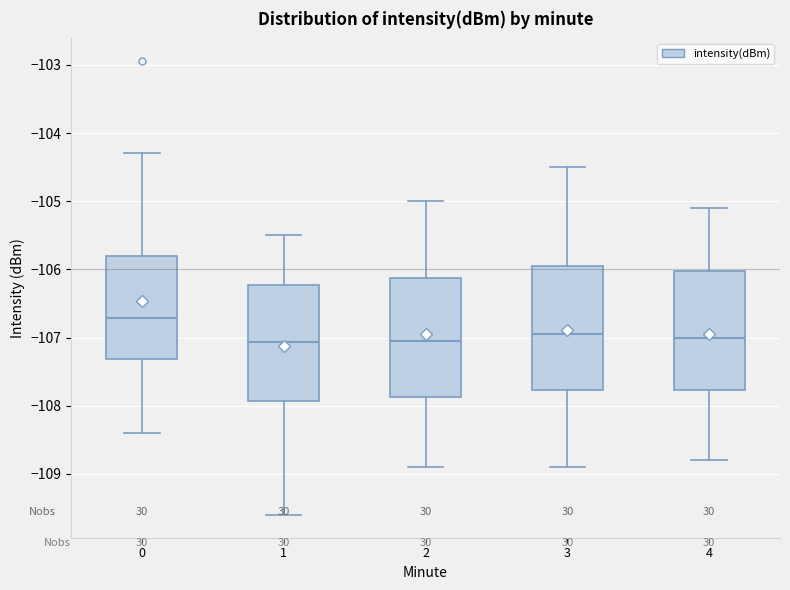

Reading left to right, transcribe this box plot: for each box, give where its median line is, the range the box spans, and where its two whiskers end, as read against the y-axis. The values are not printed on the chart, so give them approximately, as read against the axis.

0: median -106.7, box -107.3 to -105.8, whiskers -108.4 to -104.3
1: median -107.1, box -107.9 to -106.2, whiskers -109.6 to -105.5
2: median -107.0, box -107.9 to -106.1, whiskers -108.9 to -105.0
3: median -106.9, box -107.8 to -105.9, whiskers -108.9 to -104.5
4: median -107.0, box -107.8 to -106.0, whiskers -108.8 to -105.1